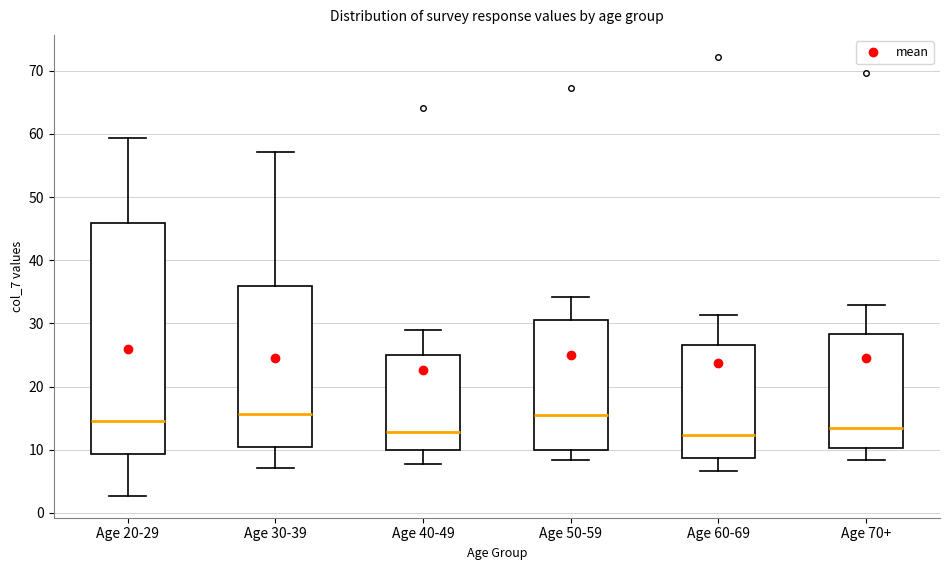

Comparing the boxes themselves (not the whiskers), which one is the tallest?

Age 20-29